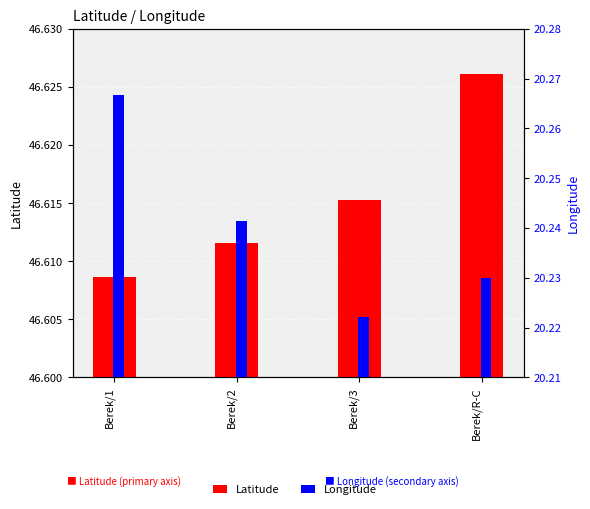

Where is Latitude nearest to the value 46?

Berek/1